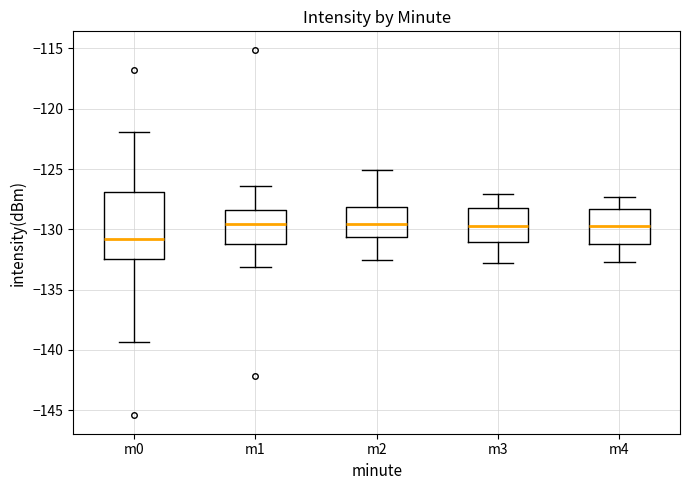

Reading left to right, read every box against the y-axis: the position of its median line, the range the box covers, and the ends of its whiskers. The values are not printed on the chart, so give them approximately, as read against the axis.

m0: median -131.0, box -132.5 to -127.0, whiskers -139.5 to -122.0
m1: median -129.5, box -131.0 to -128.5, whiskers -133.0 to -126.5
m2: median -129.5, box -130.5 to -128.0, whiskers -132.5 to -125.0
m3: median -129.5, box -131.0 to -128.0, whiskers -133.0 to -127.0
m4: median -129.5, box -131.0 to -128.5, whiskers -132.5 to -127.5